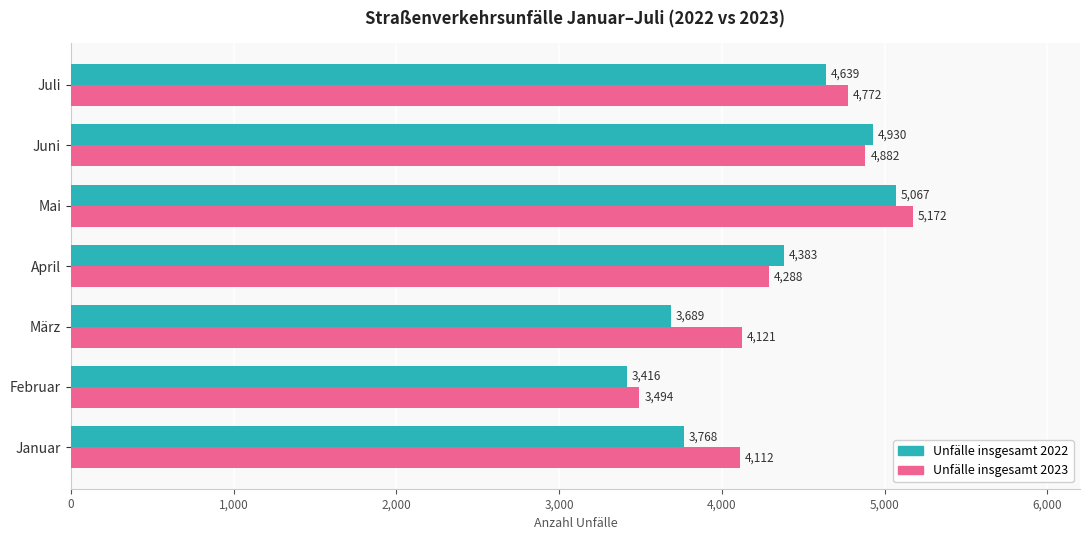

Read the Unfälle insgesamt 2022 value at Februar, to the nearest 50.

3400